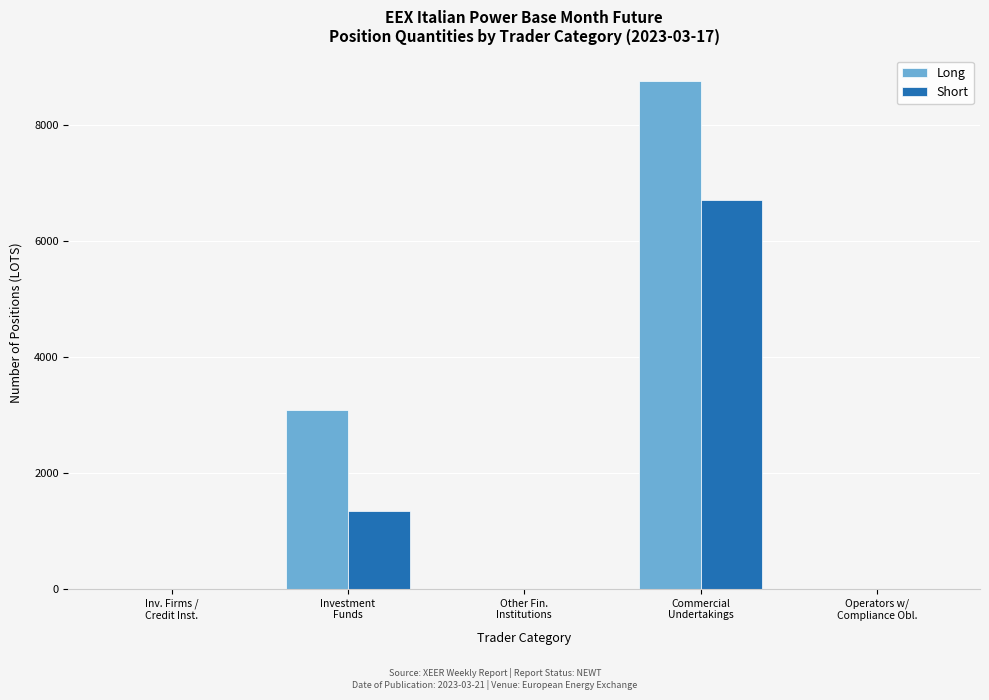

What is the maximum value shown in the chart?

8758.0